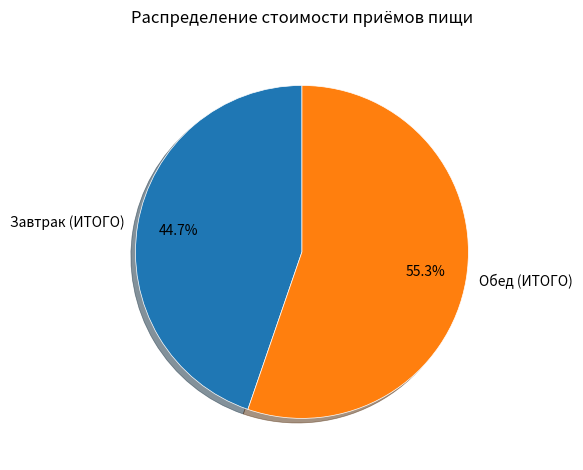

Is it true that Завтрак (ИТОГО) is 54% of the pie?

False